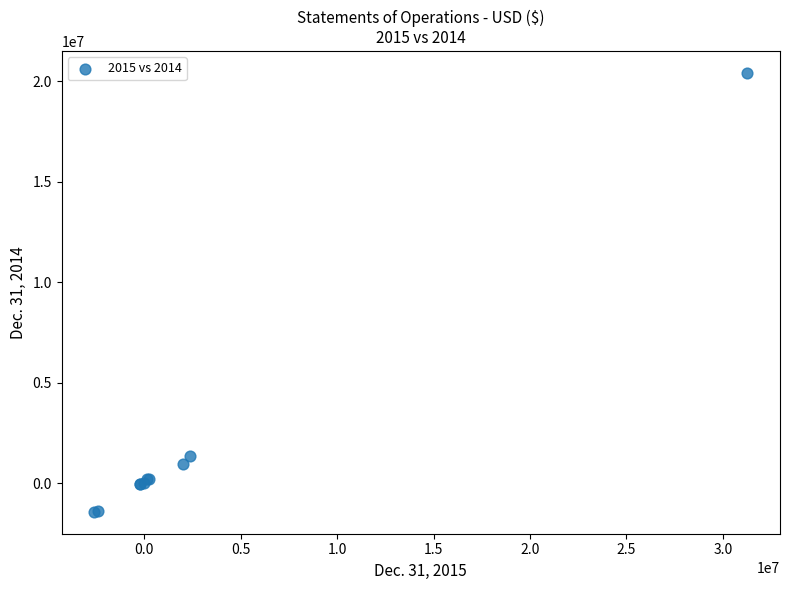

What Y value in the scatter plot is closest to 9499072?

1368932.0